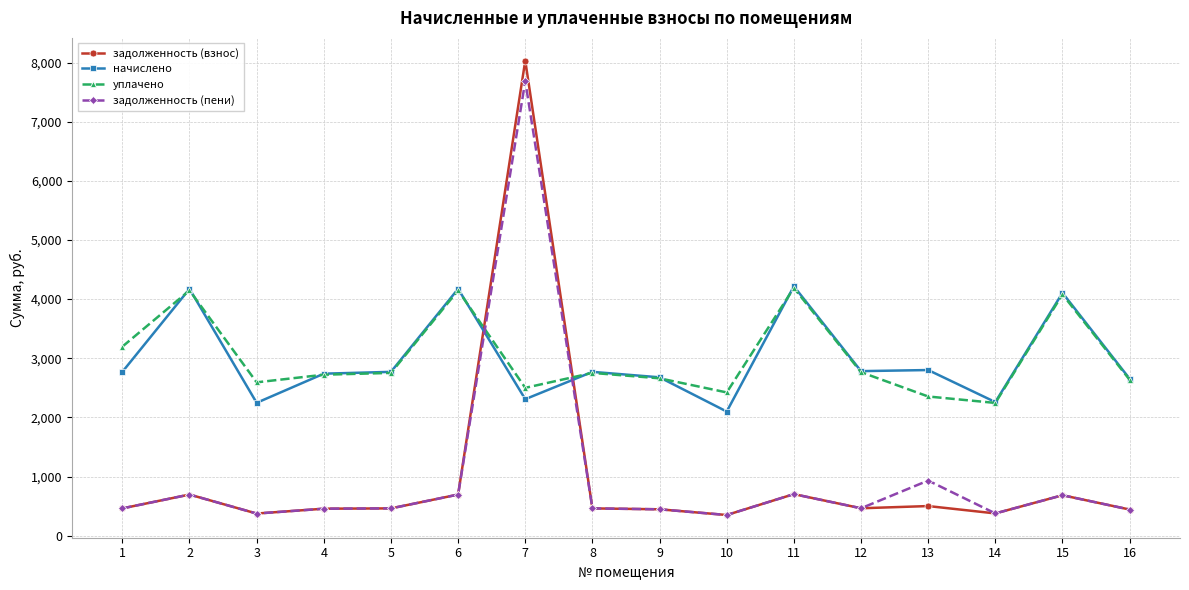

How many times do задолженность (пени) and уплачено cross each other?

2